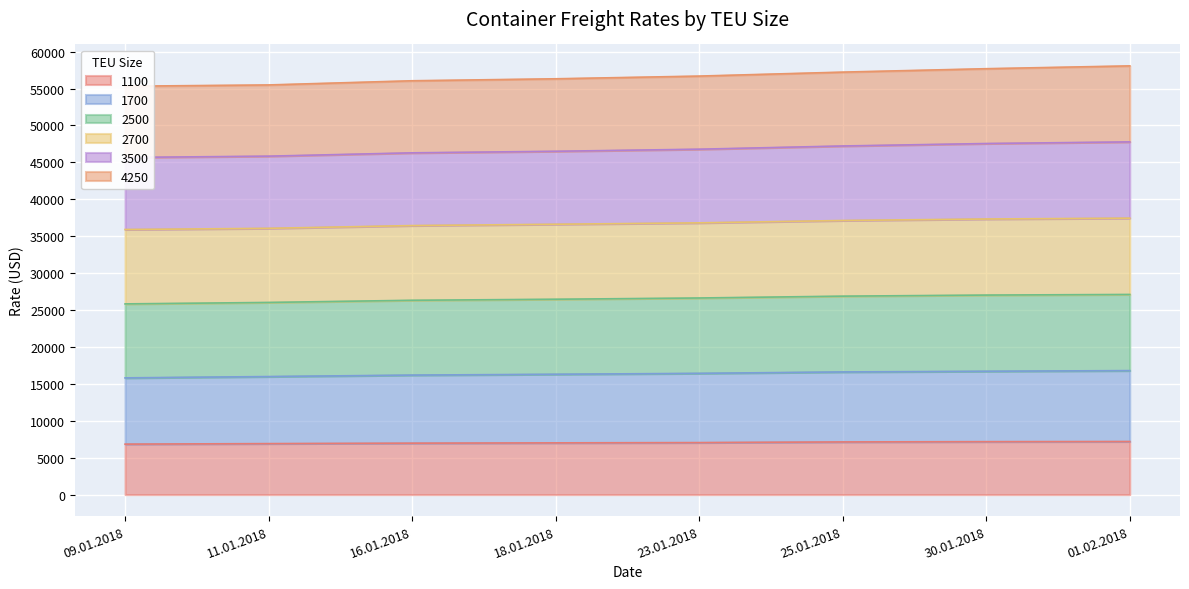

True or false: 3500 and 2700 intersect in this chart.

False